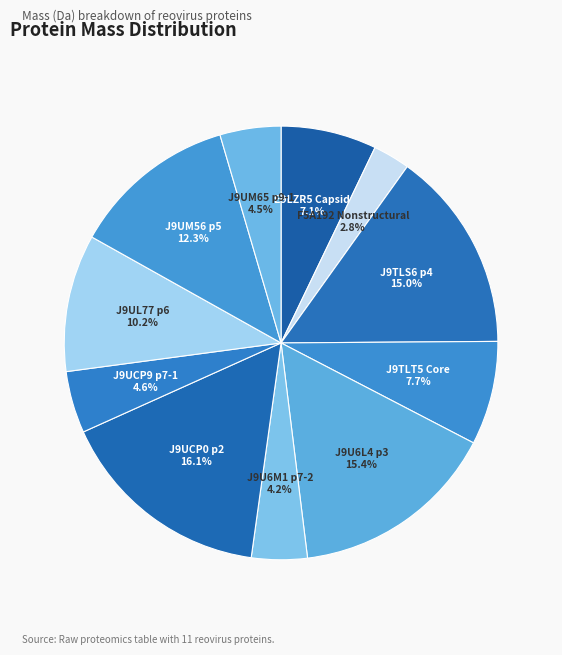

What is the smallest slice in the pie chart?

F5A192 Nonstructural